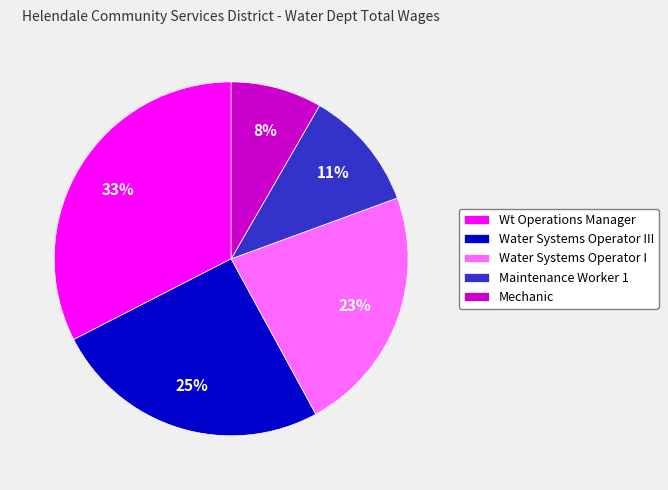

Does Mechanic account for over 50% of the chart?

No